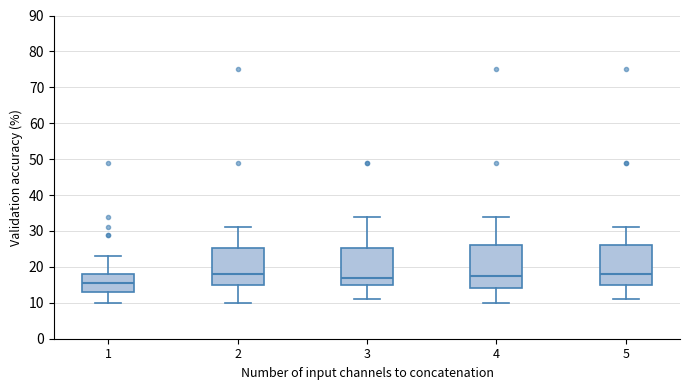

Reading left to right, read every box against the y-axis: the position of its median line, the range the box covers, and the ends of its whiskers. The values are not printed on the chart, so give them approximately, as read against the axis.

1: median 16, box 13 to 18, whiskers 10 to 23
2: median 18, box 15 to 25, whiskers 10 to 31
3: median 17, box 15 to 25, whiskers 11 to 34
4: median 18, box 14 to 26, whiskers 10 to 34
5: median 18, box 15 to 26, whiskers 11 to 31